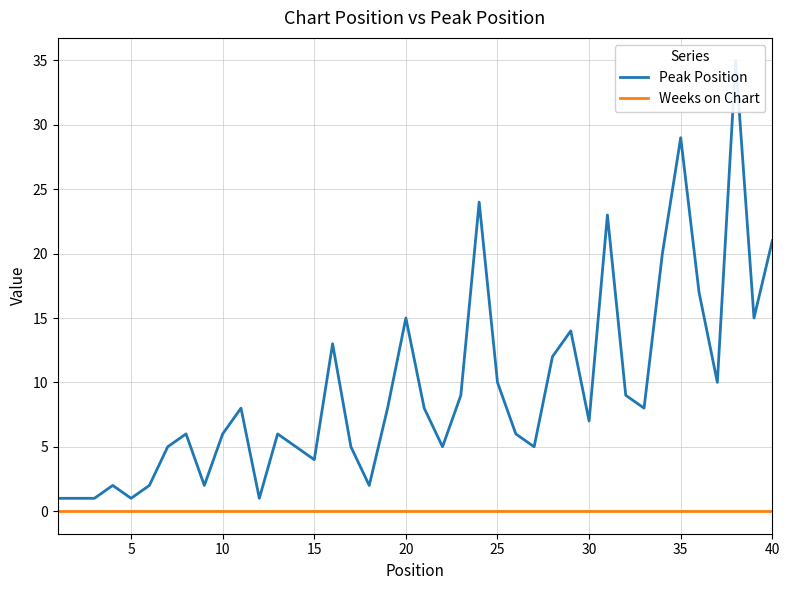

Rank the series by their average value, from lowest to highest.

Weeks on Chart, Peak Position